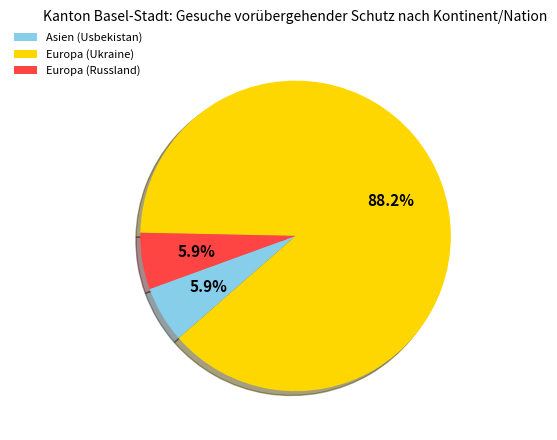

Count the number of slices in the pie.

3